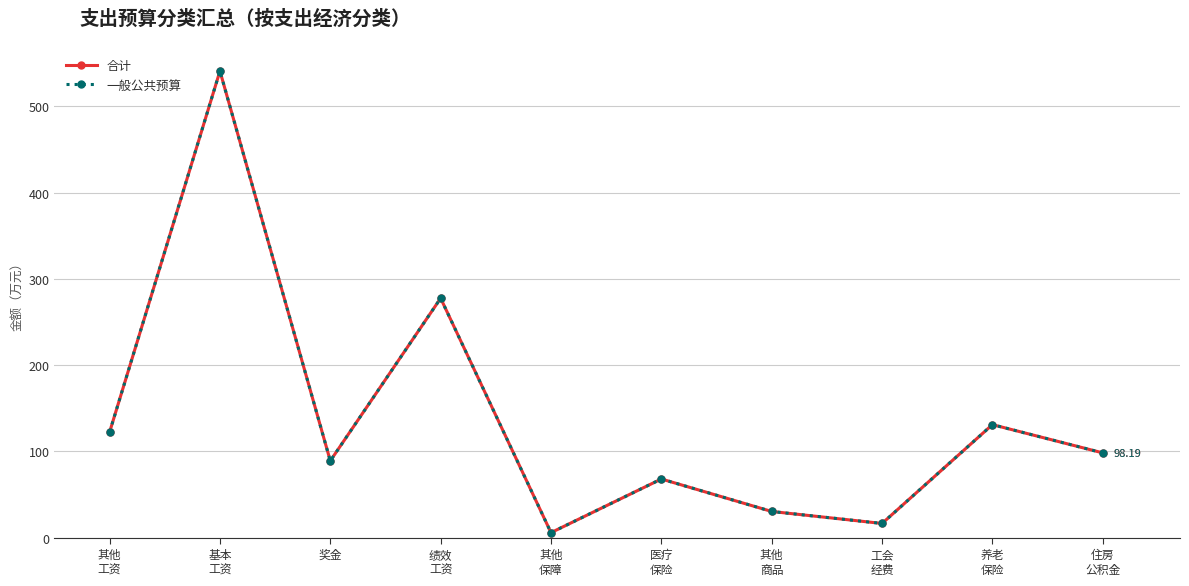

Is the value of 一般公共预算 at 其他
商品 greater than the value of 合计 at 医疗
保险?

No